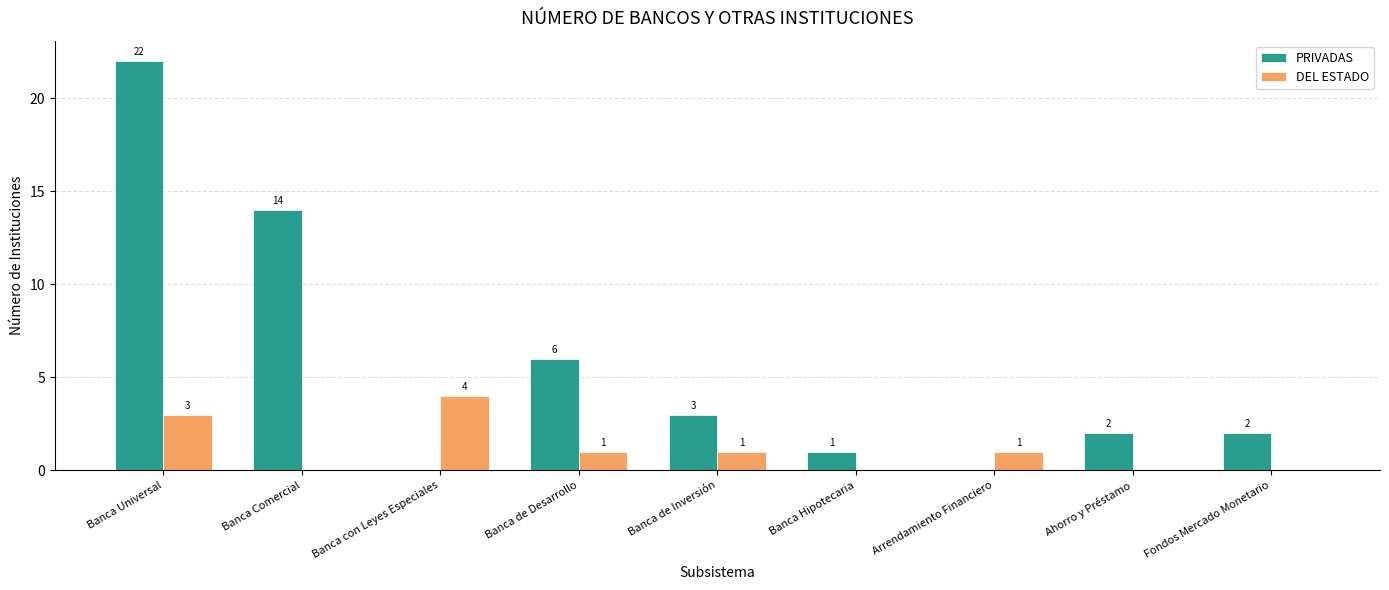

What are all the series names shown in the legend?

PRIVADAS, DEL ESTADO